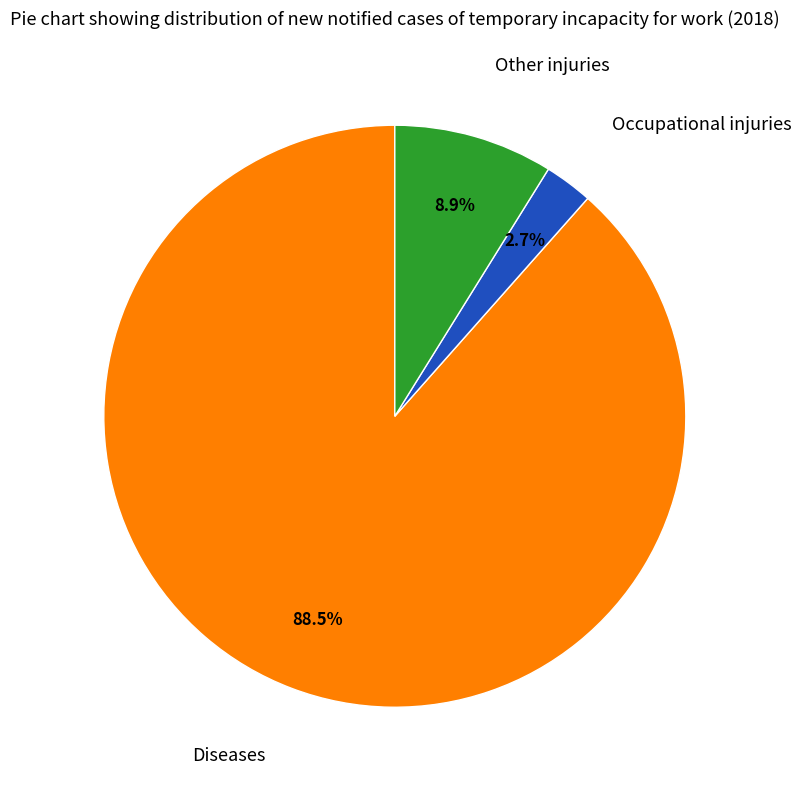

Does any single category account for the majority?

Yes